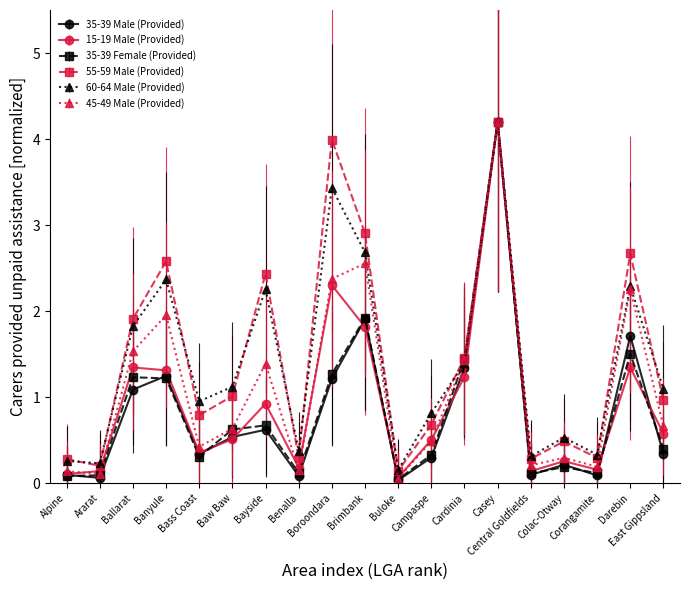

Which series has the largest range (max minus min)?

35-39 Male (Provided)